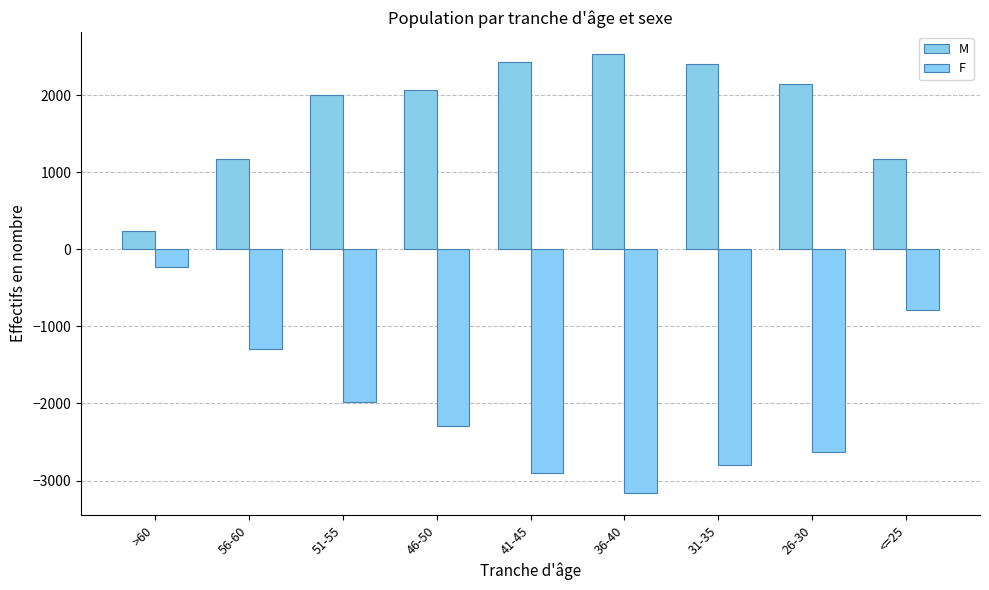

What is the total value across all series at >60?

18